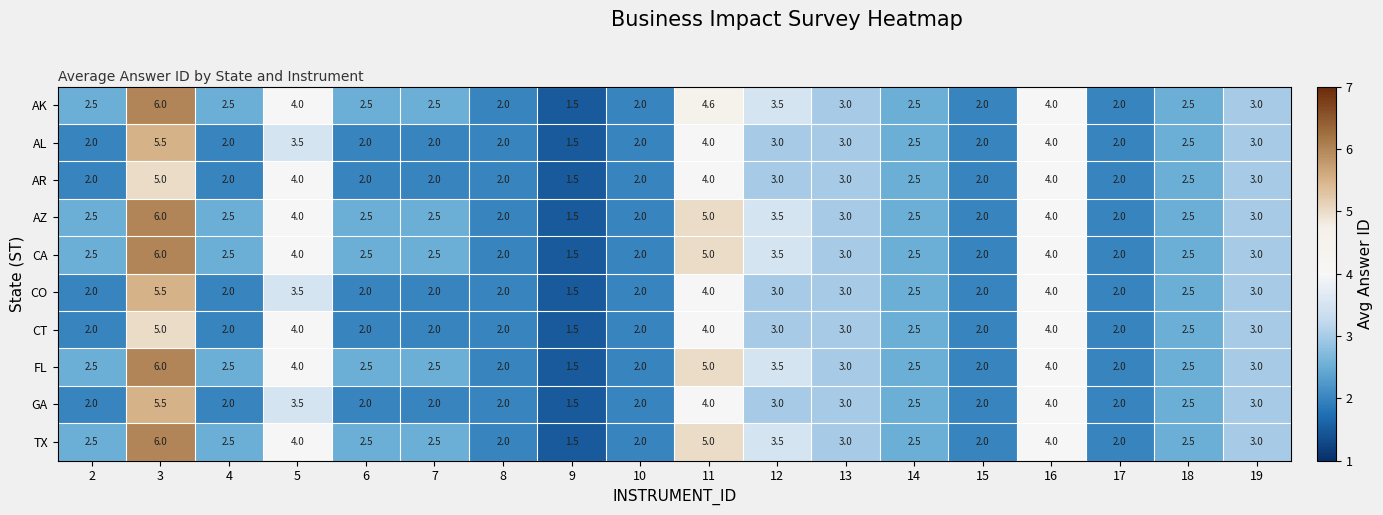

What is the difference between the maximum and minimum values in the GA series?

4.0